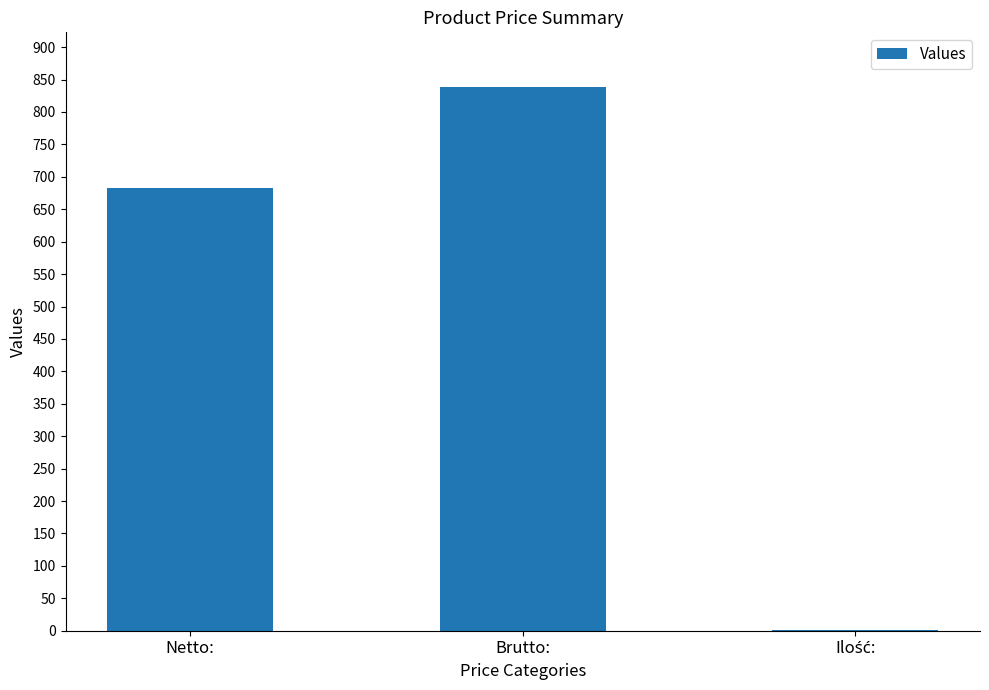

Which has a higher value, Netto: or Brutto:?

Brutto: